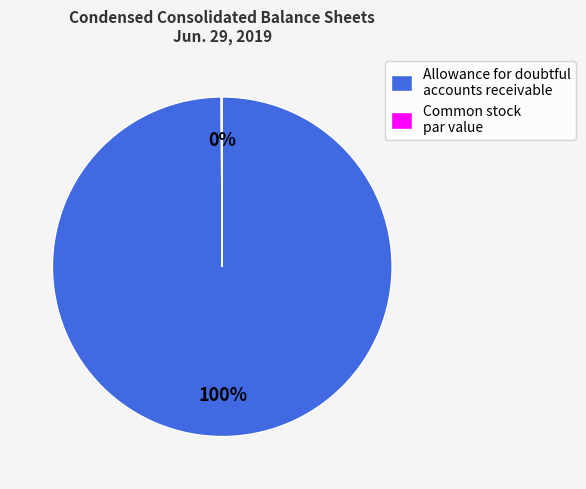

Is there any slice that represents more than half of the pie?

Yes